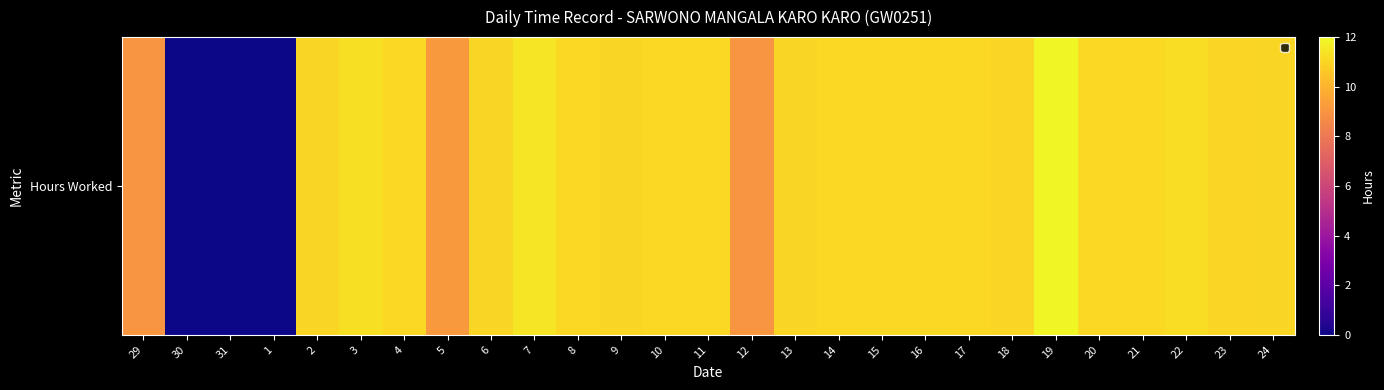

Which category has the lowest value across all series?

30